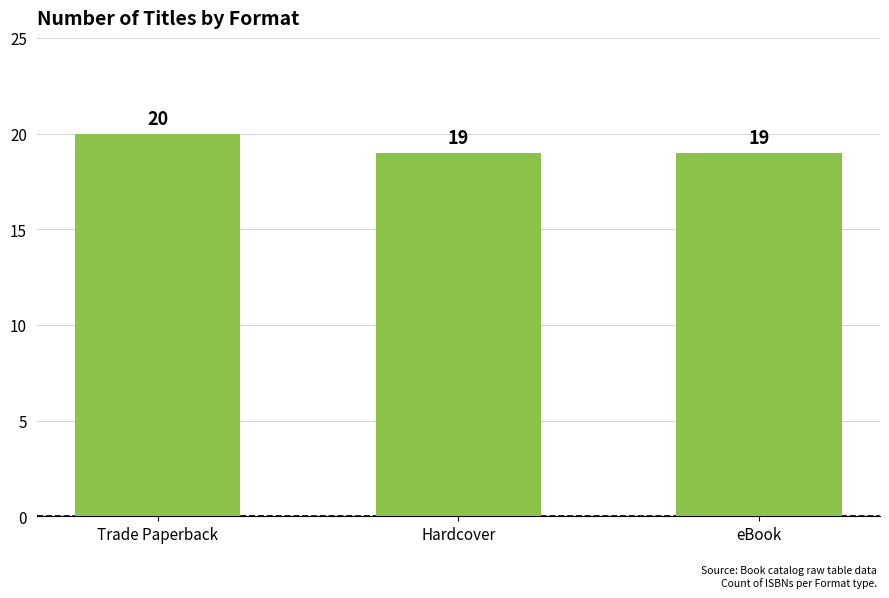

How many bars are there in total?

3